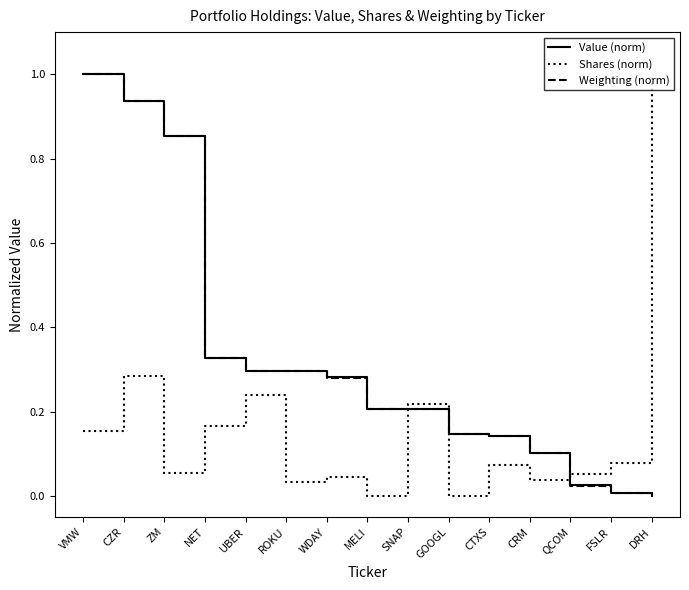

What is the difference between the highest and lowest values at DRH?

1.0